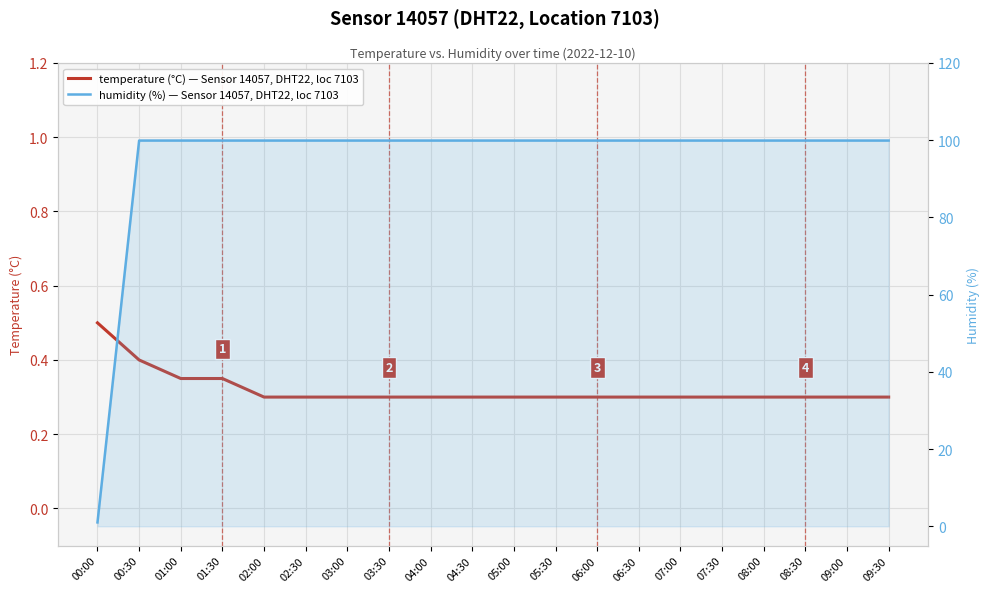

List the labels in order of humidity value, smallest first.

00:00, 00:30, 01:00, 01:30, 02:00, 02:30, 03:00, 03:30, 04:00, 04:30, 05:00, 05:30, 06:00, 06:30, 07:00, 07:30, 08:00, 08:30, 09:00, 09:30